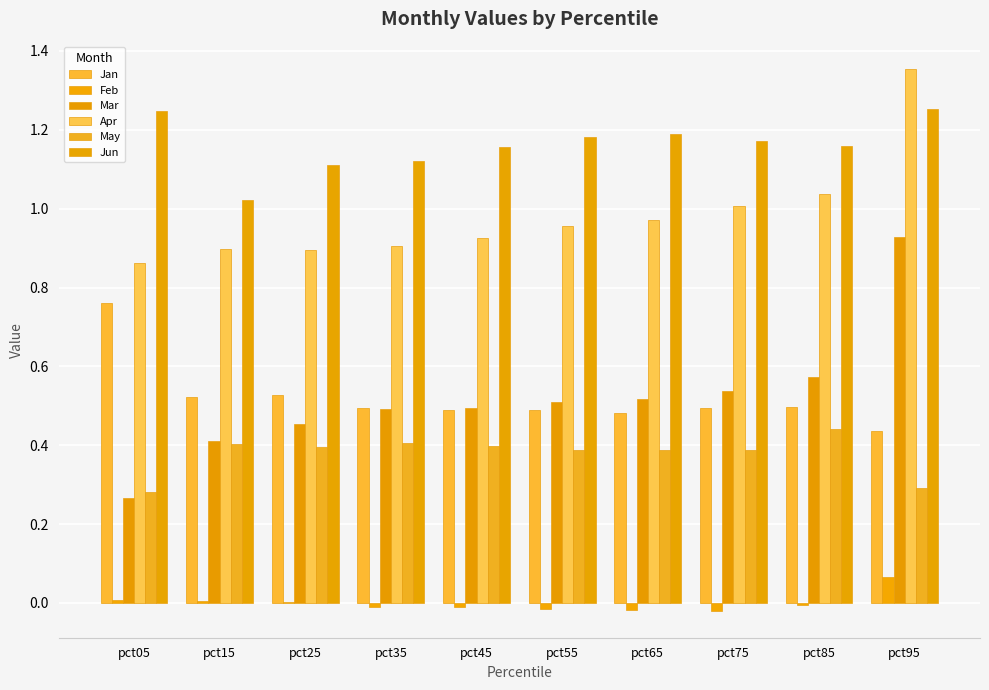

At which label is Jan closest to 0?

pct95